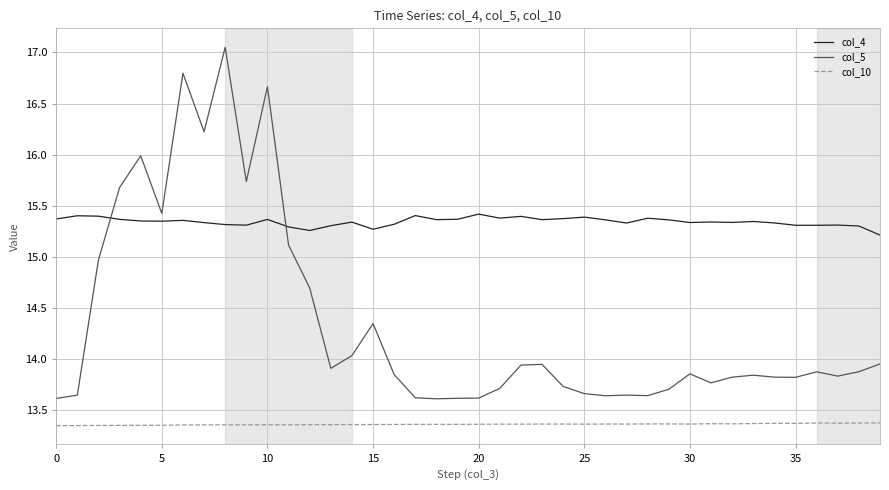

True or false: col_4 and col_5 cross at least once.

True